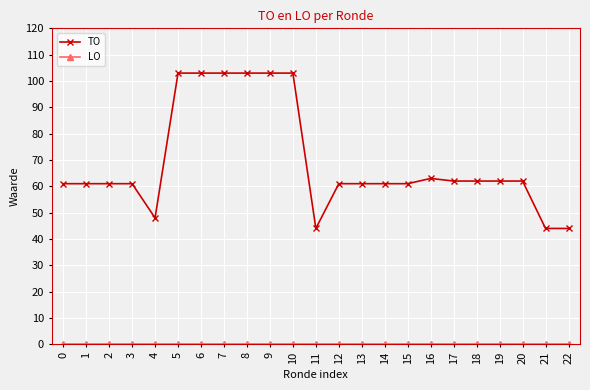

What is the spread (max minus min) of values at 19?

62